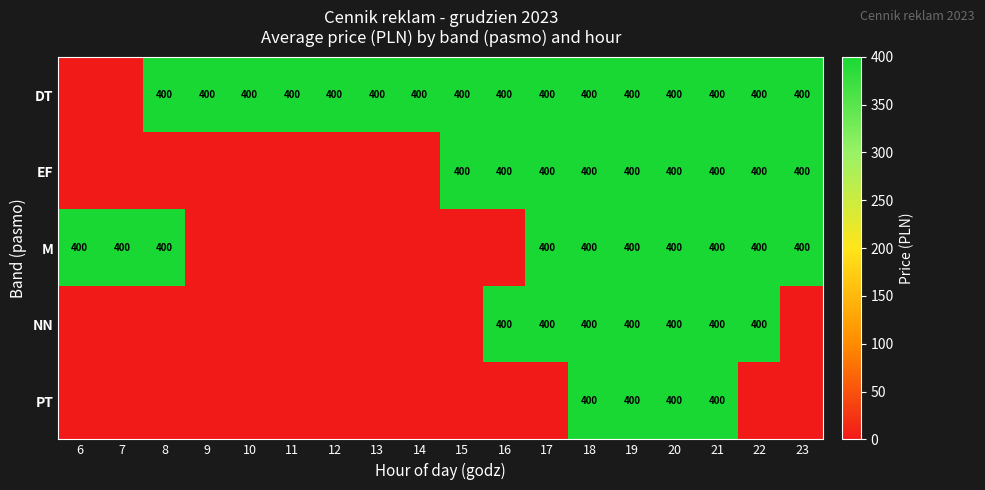

Is it true that NN equals 400 at 20?

True